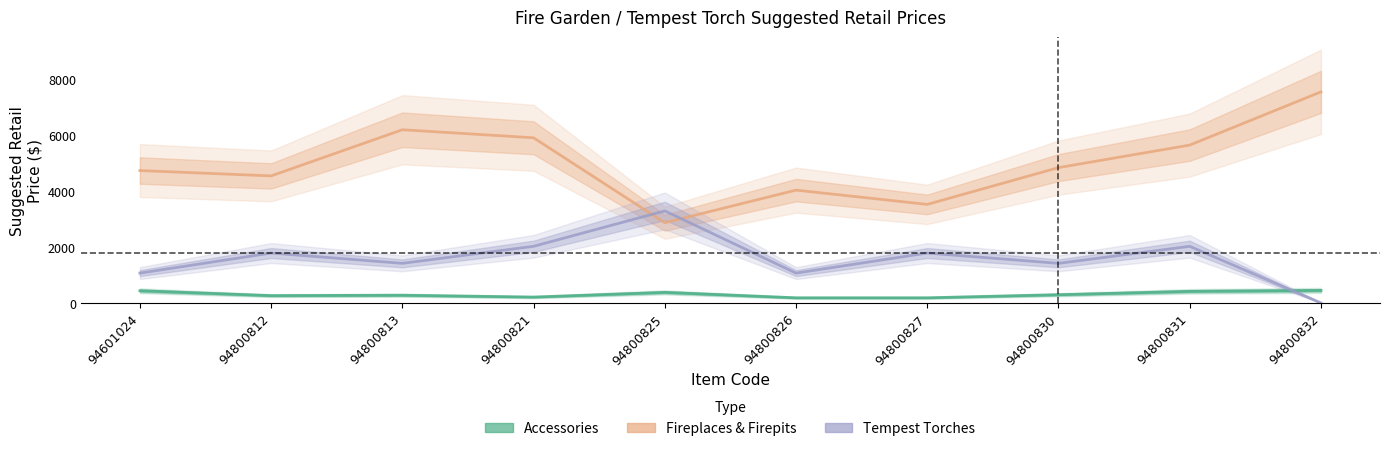

At which label does Tempest Torches first exceed 1780?

94800821